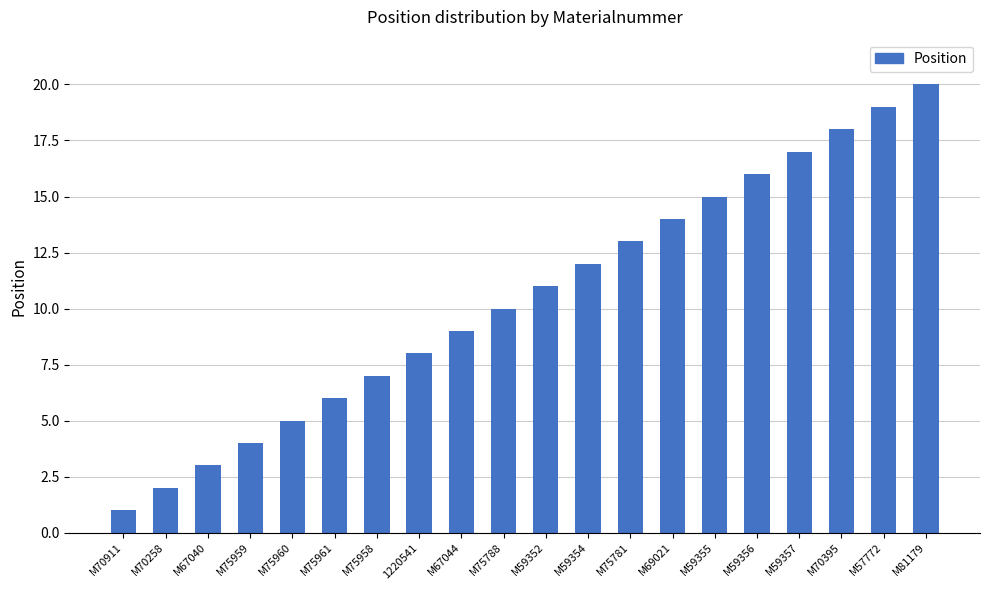

What is the label of the 18th bar from the left?

M70395